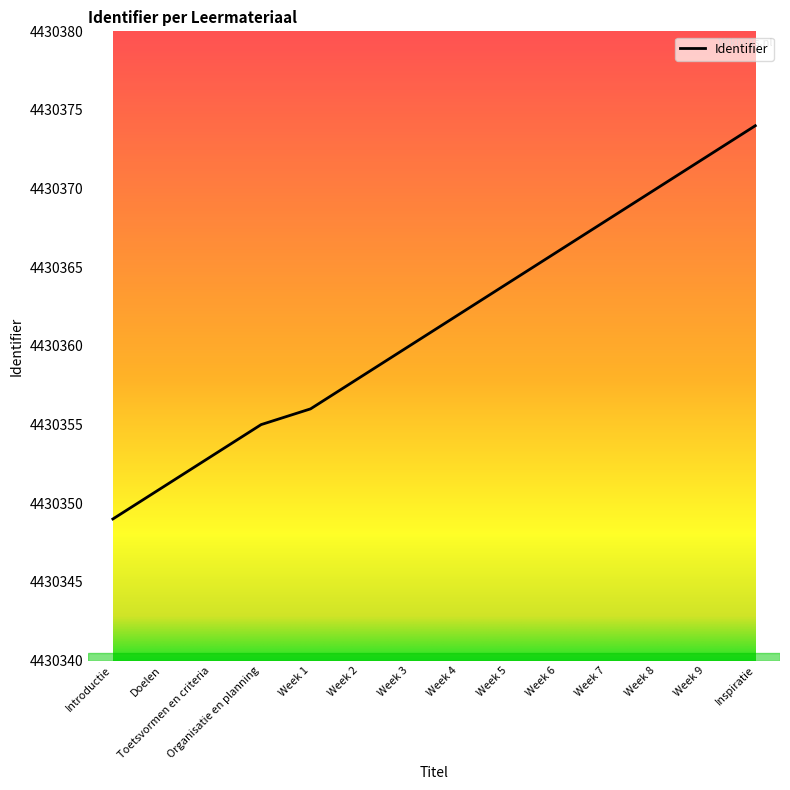

What position from the left is Week 5?

9